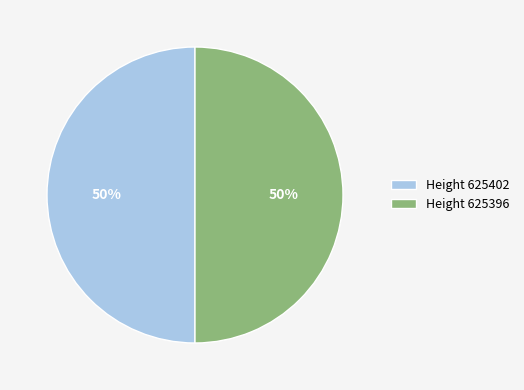

To the nearest percent, what is the combined percentage of Height 625402 and Height 625396?

100%